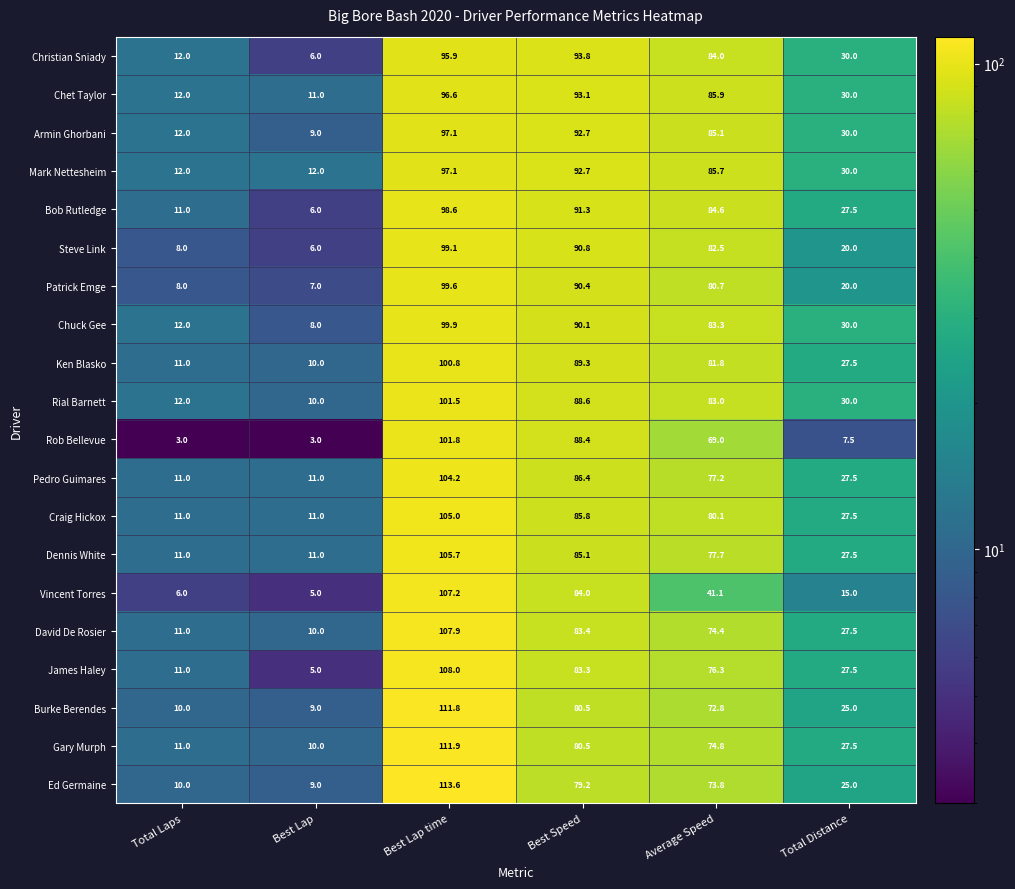

What is the average value of the Burke Berendes series?

51.5